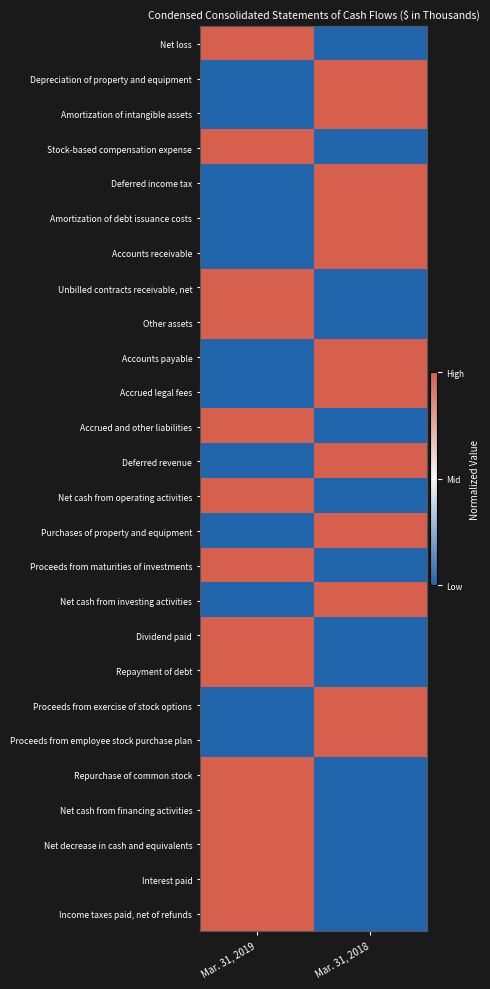

At how many categories does at least one series exceed 0?

2